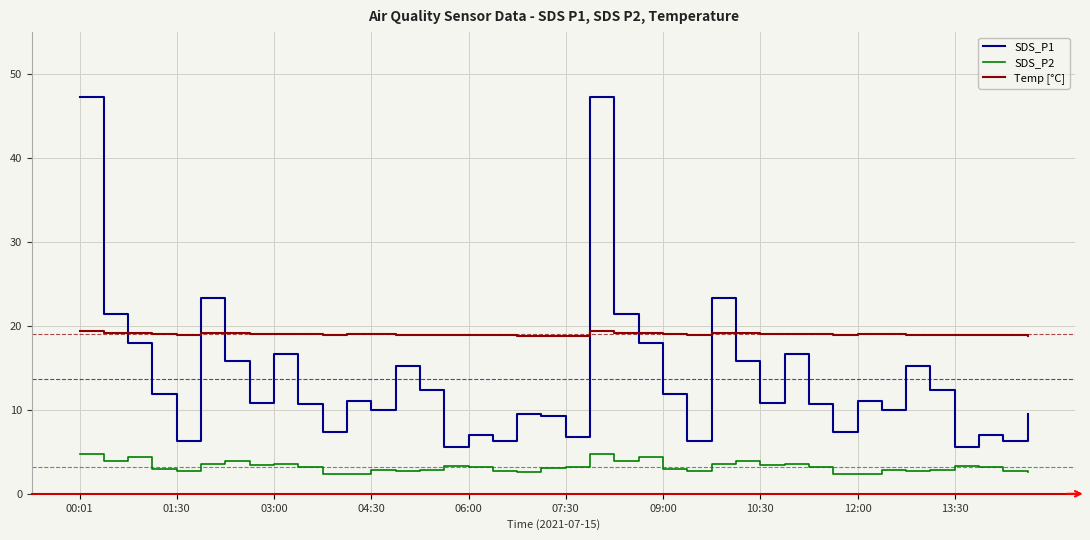

Rank the series by their average value, from highest to lowest.

Temp [°C], SDS_P1, SDS_P2